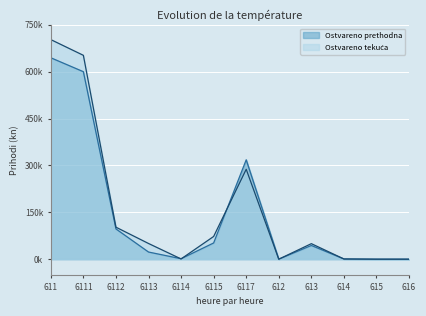

True or false: Ostvareno prethodna has more than 2 interior local peaks.

False